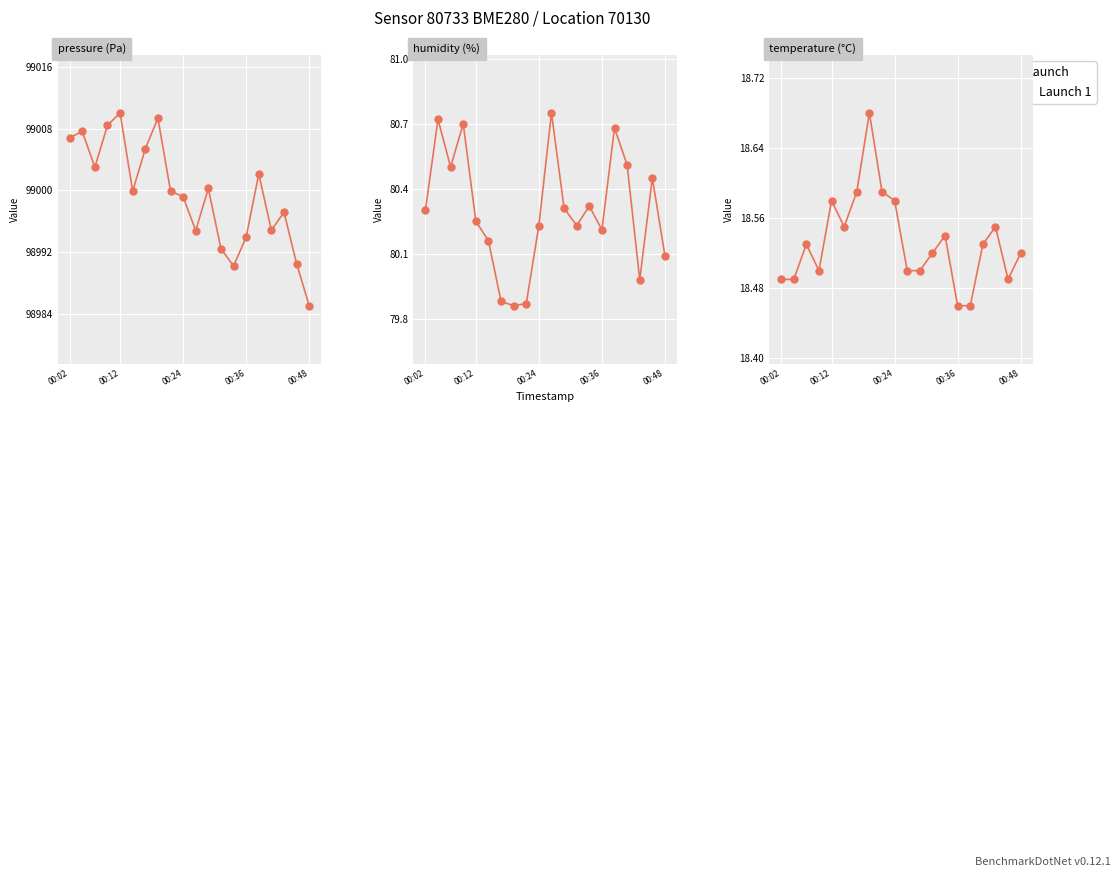

Read the value at 15.

18.5